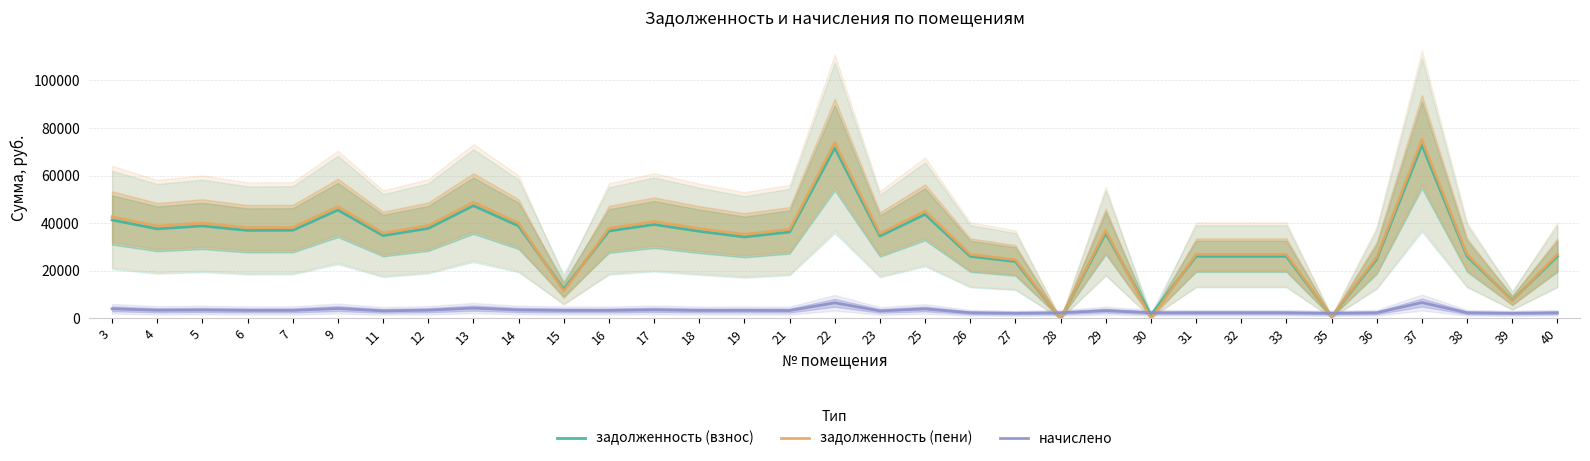

Reading left to right, what are all the values shown in this chart?

задолженность (взнос): 41384.9	37668.7	38883.8	37000.6	37061.2	45567.0	34813.2	37851.0	47389.7	38883.8	12318.0	36757.4	39491.4	36635.9	34254.7	36332.0	71692.1	34630.9	43744.3	26125.1	23938.0	0.0	35846.0	1417.8	26125.1	26125.1	26125.1	731.0	24962.2	72907.2	26125.1	7677.1	26125.1
задолженность (пени): 42742.7	38821.9	40074.2	38133.3	38195.8	46962.0	35879.0	39009.8	48840.5	40074.2	11445.2	37882.7	40700.4	37757.5	35383.8	37444.3	73886.9	35691.1	45083.5	26924.9	24670.8	0.0	36943.4	0.0	26924.9	26924.9	26924.9	730.9	25762.0	75139.2	26924.9	7408.1	26924.9
начислено: 4073.4	3459.6	3571.2	3398.2	3403.8	4185.0	3197.3	3476.3	4352.4	3571.2	3381.5	3375.9	3627.0	3364.7	3387.1	3336.8	6584.4	3180.6	4017.6	2399.4	2198.5	2377.1	3292.2	2399.4	2399.4	2399.4	2399.4	2192.9	2399.4	6696.0	2399.4	2192.9	2399.4